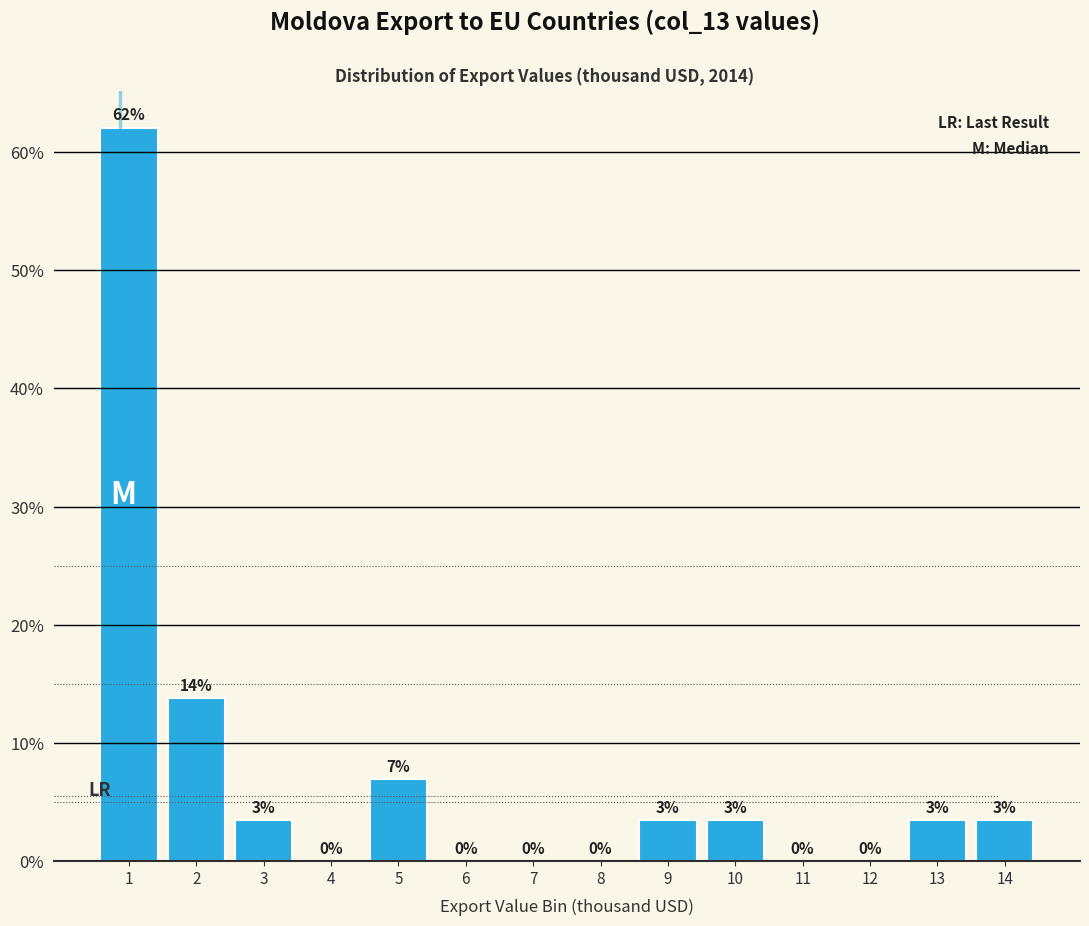

True or false: the data shows 27.1 at 8.

False